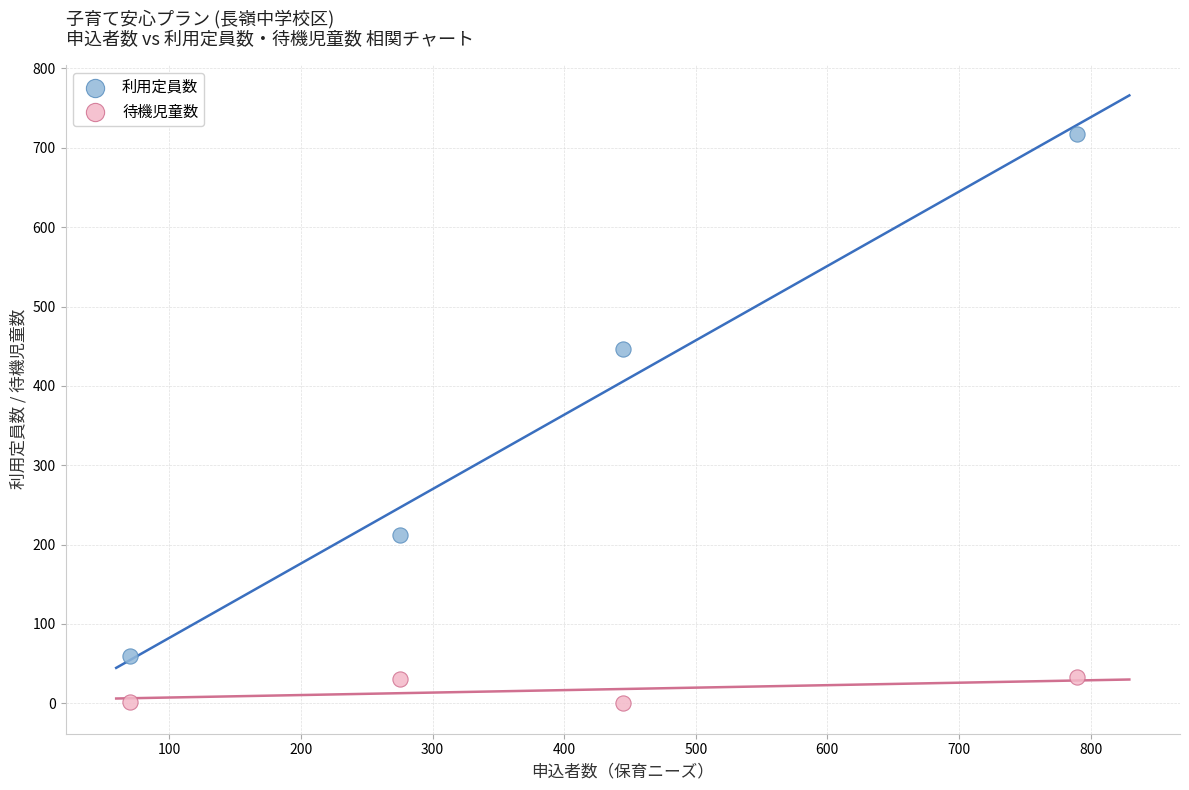

Across all data points, what is the average Y value?

188